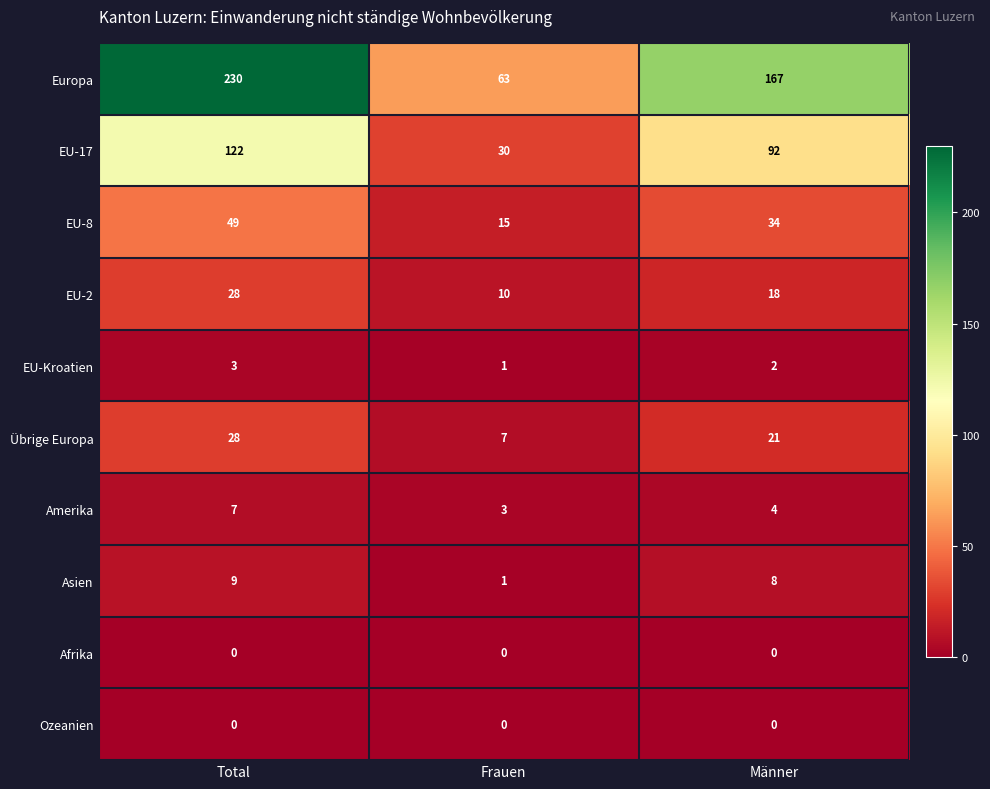

The value of Übrige Europa at Frauen is 9. True or false?

False